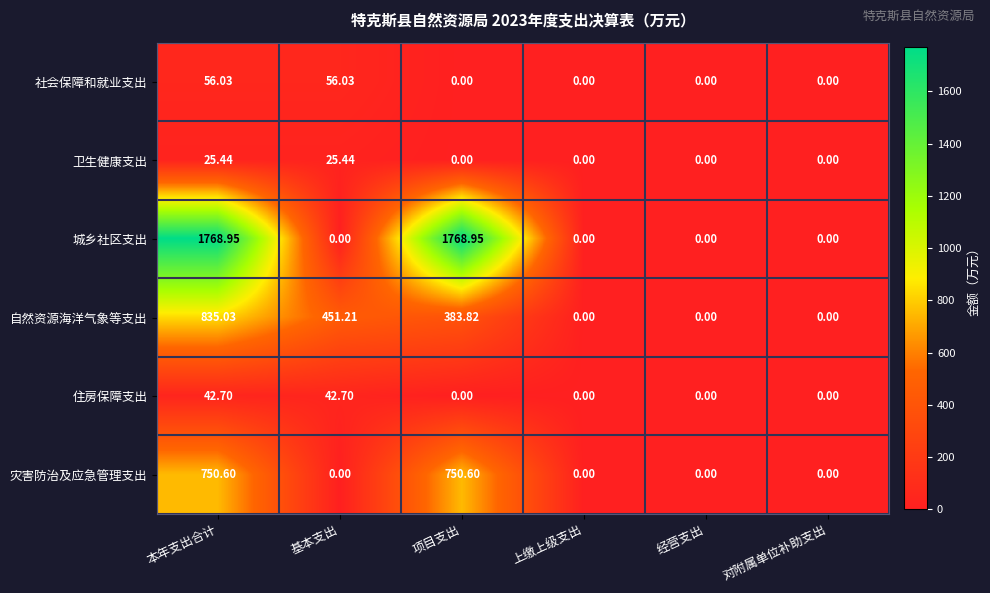

At 本年支出合计, list the series in order from largest to smallest.

城乡社区支出, 自然资源海洋气象等支出, 灾害防治及应急管理支出, 社会保障和就业支出, 住房保障支出, 卫生健康支出